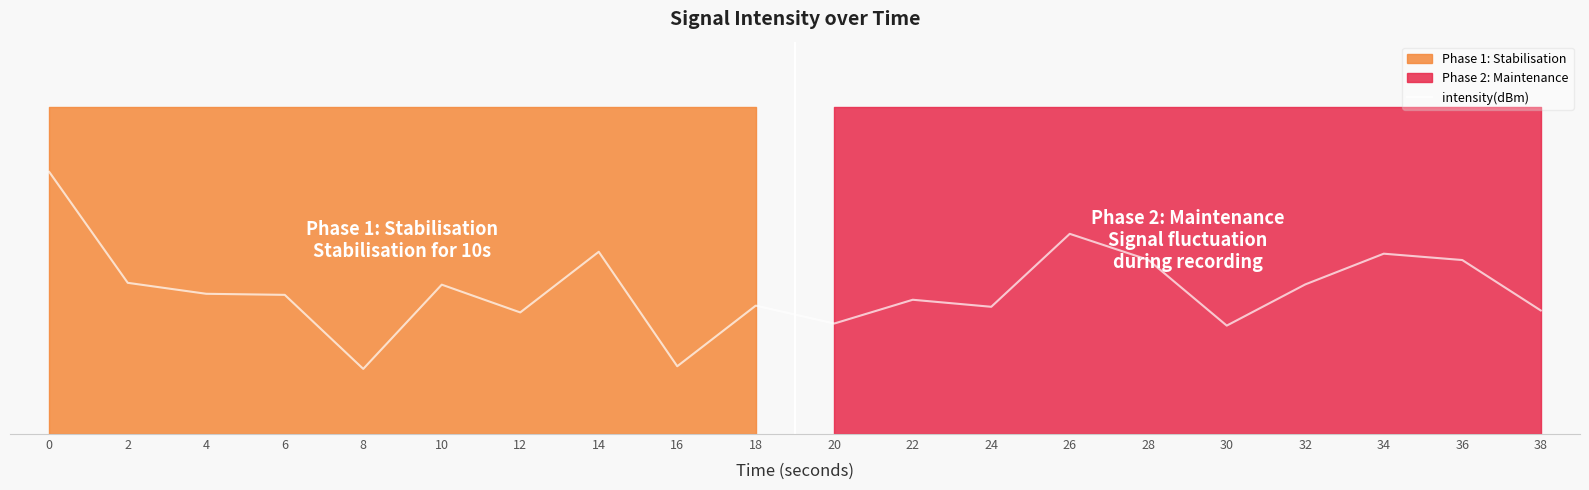

What is the sum of all values?

-2367.1